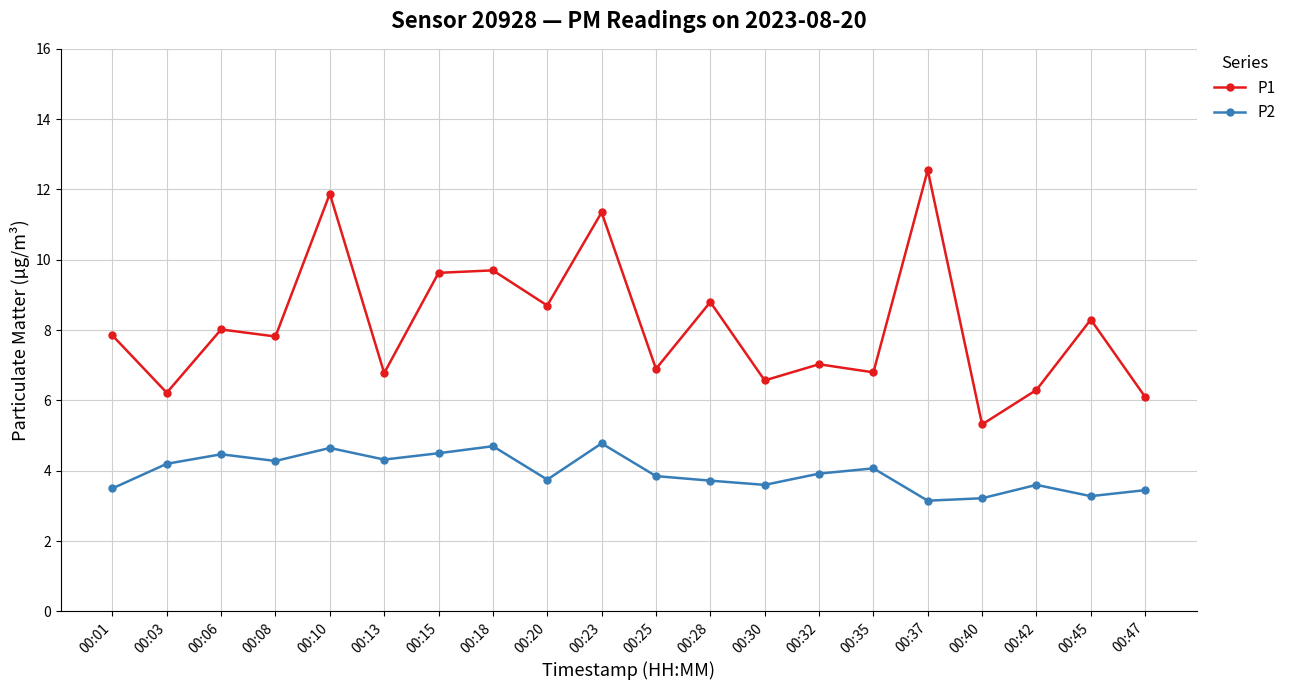

At which label is P1 closest to 8?

00:06